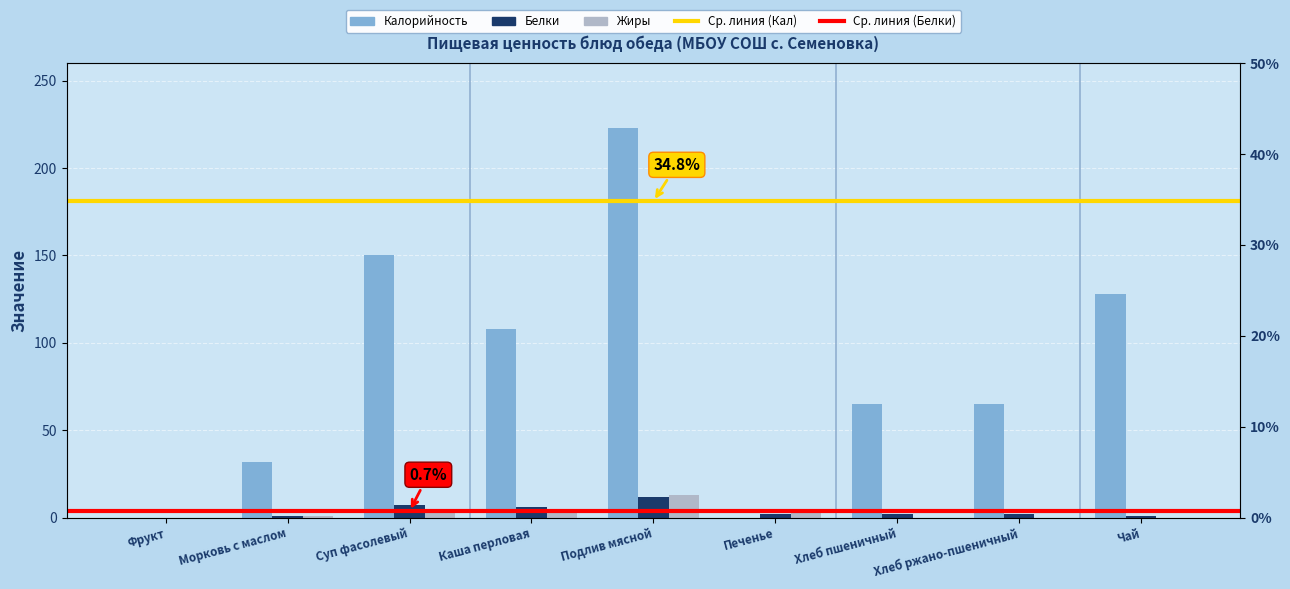

Is it true that Жиры equals 0 at Хлеб ржано-пшеничный?

True